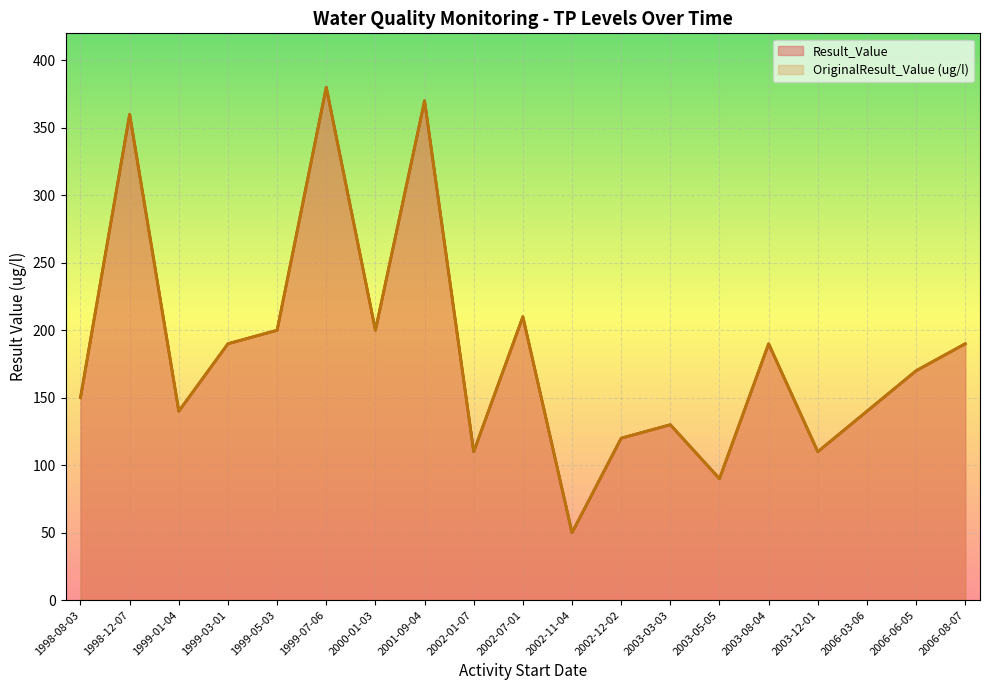

The Result_Value series shows 143 at 2003-05-05. True or false?

False